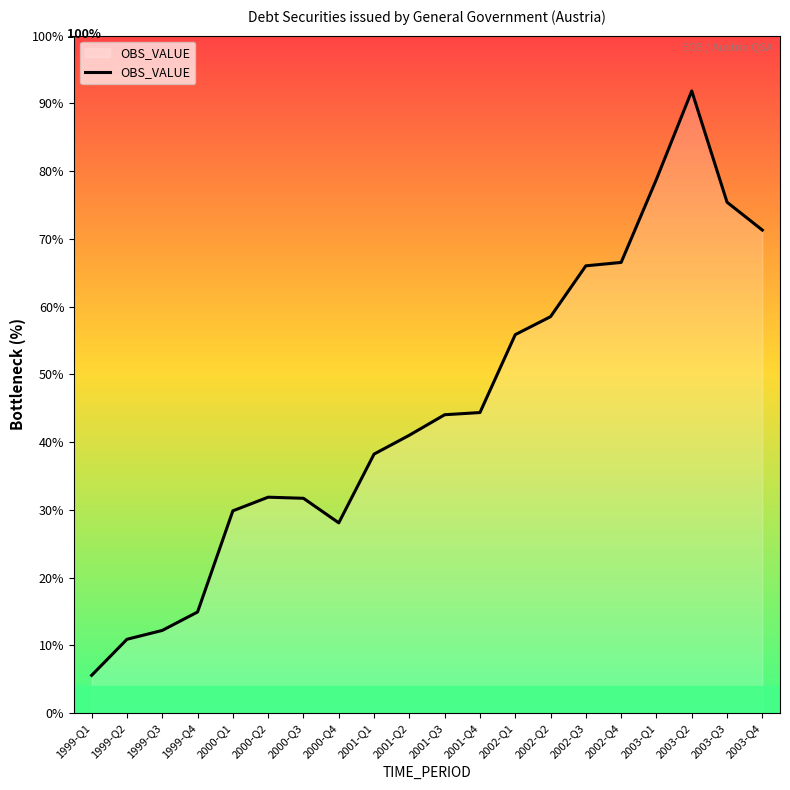

Which category has the lowest value across all series?

1999-Q1